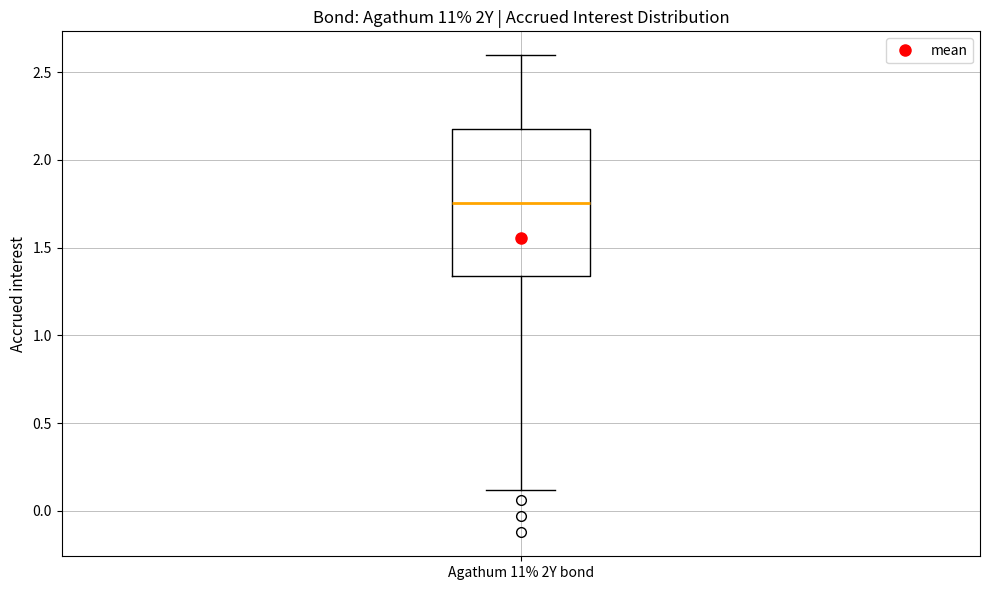

Read this box plot against the y-axis: the position of the median line, the range covered by the box, and the ends of both whiskers. The values are not printed on the chart, so give them approximately, as read against the axis.

median 1.75, box 1.35 to 2.20, whiskers 0.10 to 2.60